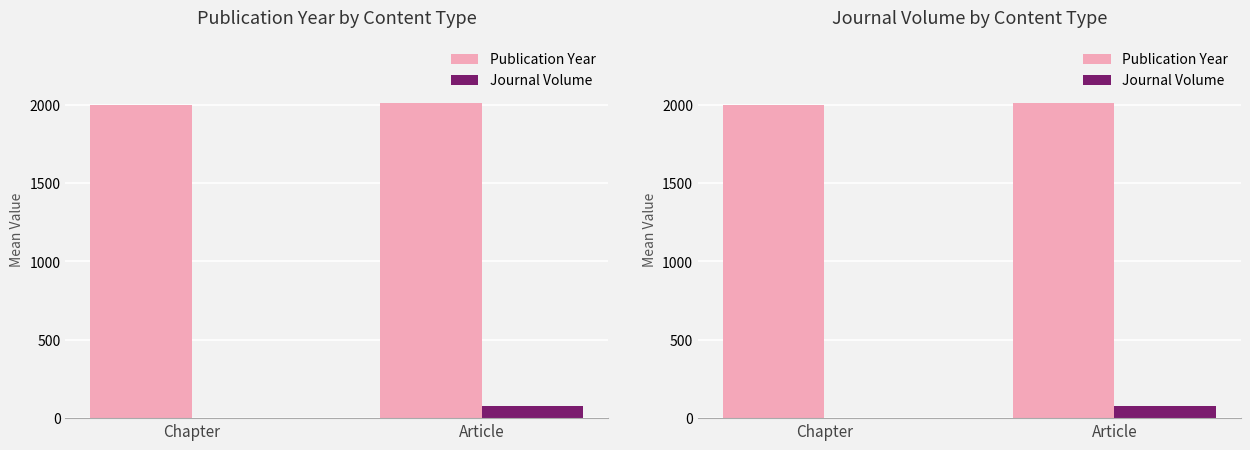

How many bars are there in each group?

2